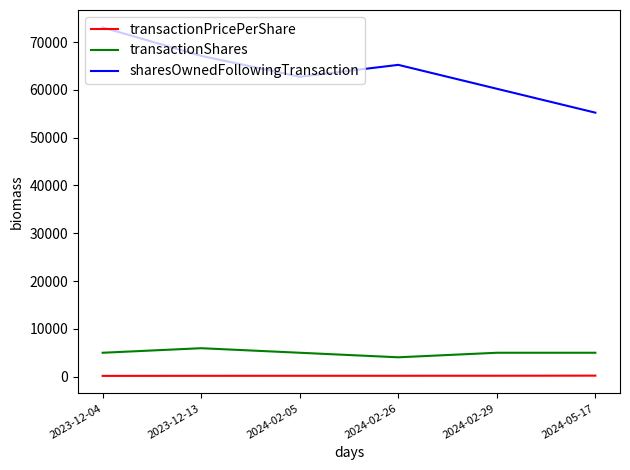

Which series has the widest spread of values?

sharesOwnedFollowingTransaction